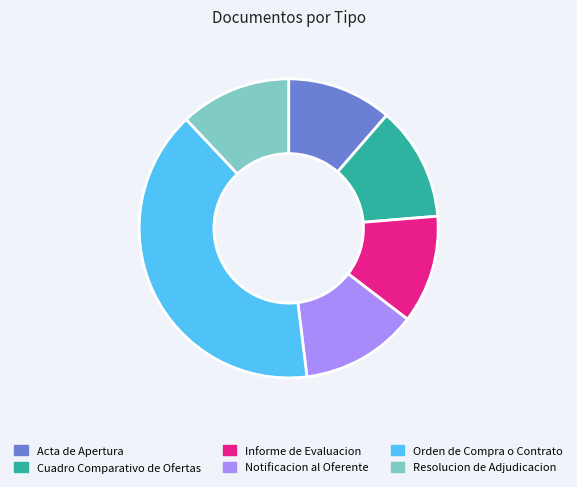

Is it true that Orden de Compra o Contrato is 40% of the pie?

True